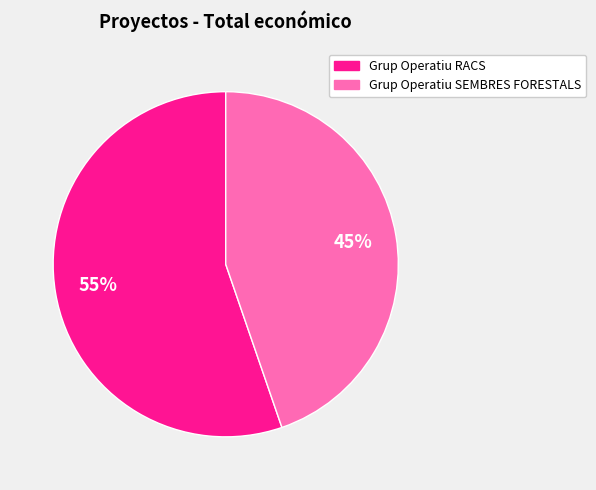

What is the largest slice in the pie chart?

Grup Operatiu RACS